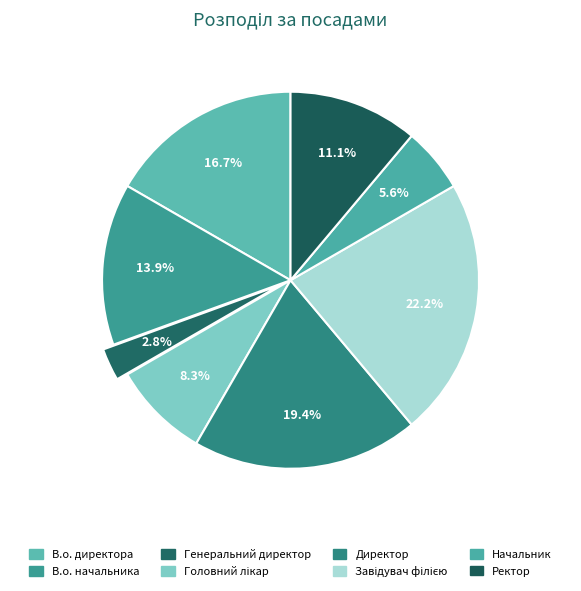

How many segments does this pie chart have?

8